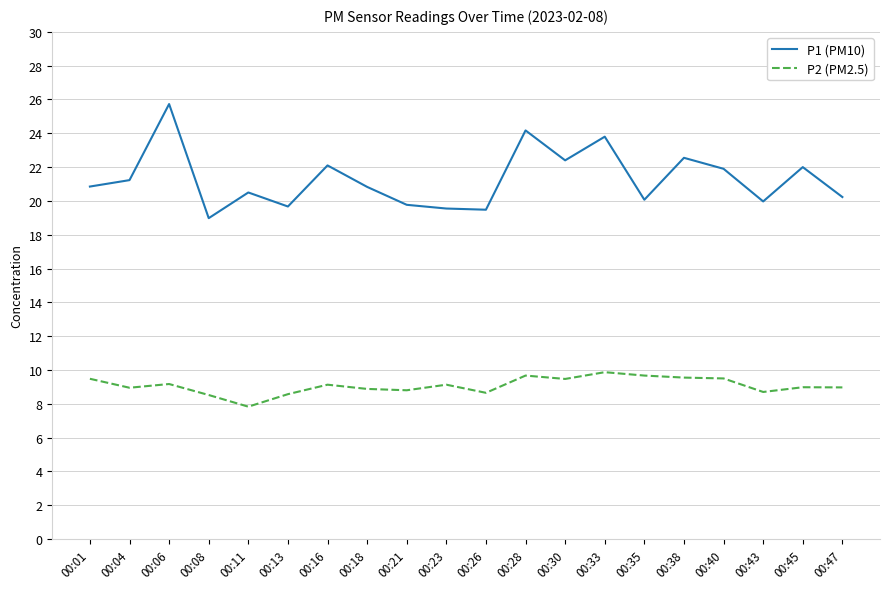

True or false: P1 (PM10) and P2 (PM2.5) intersect in this chart.

False